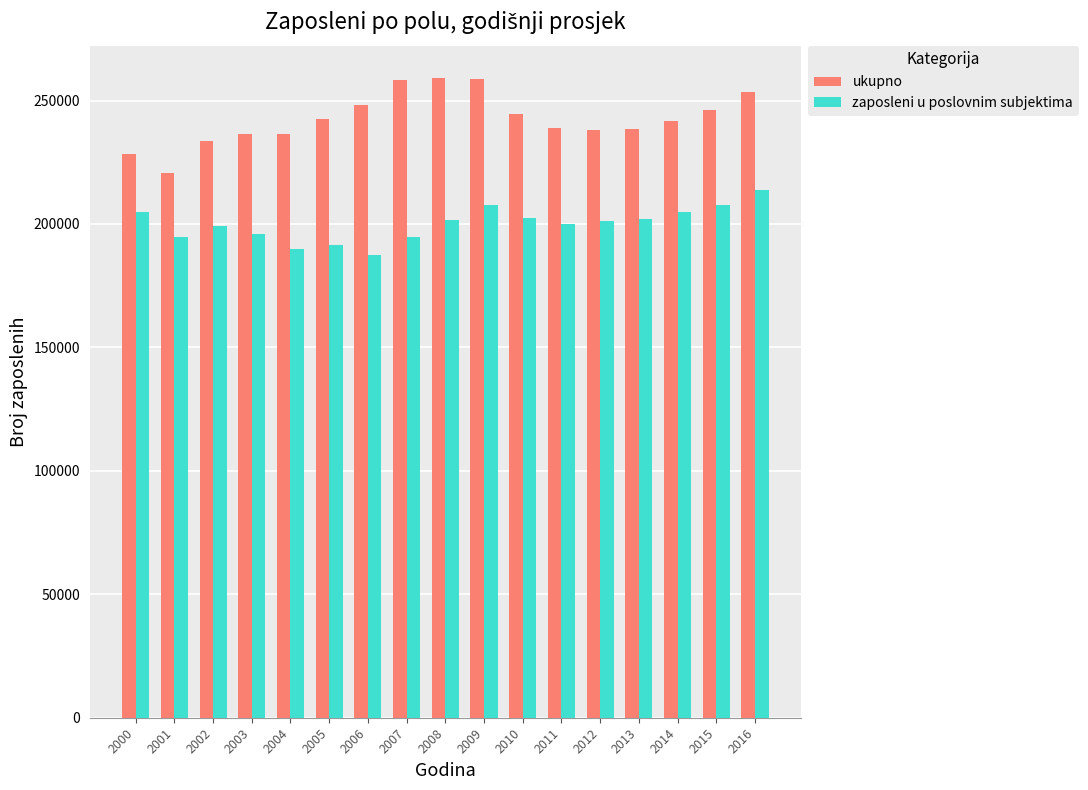

What is the minimum value shown in the chart?

187493